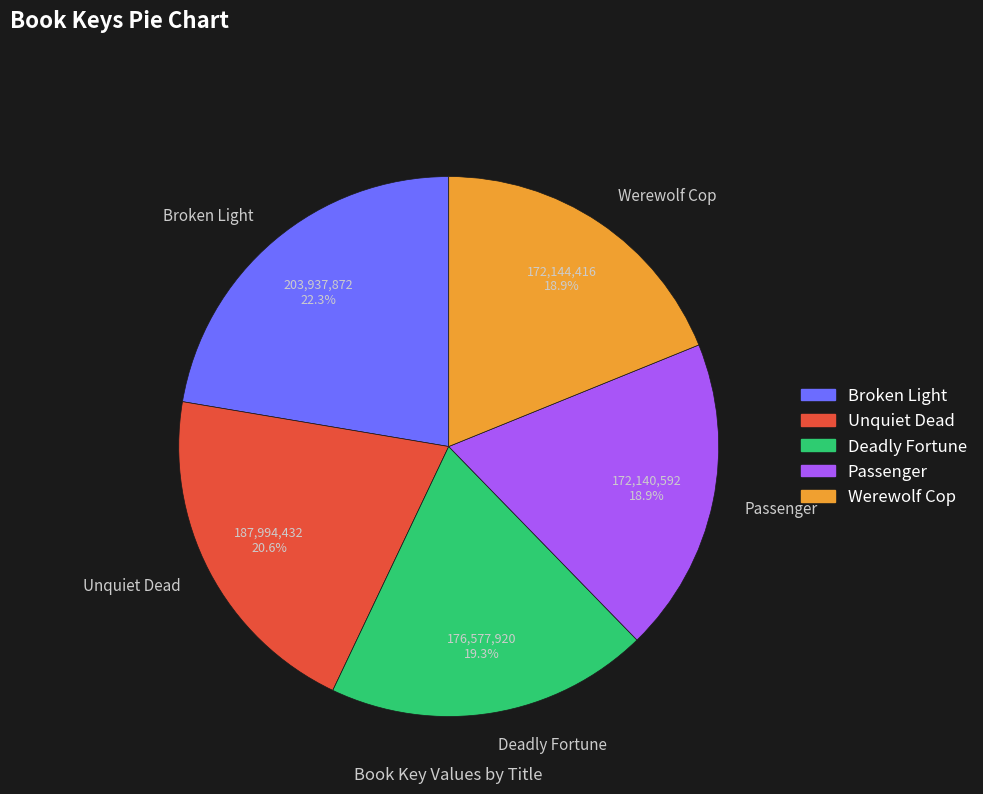

How many slices are in this pie chart?

5